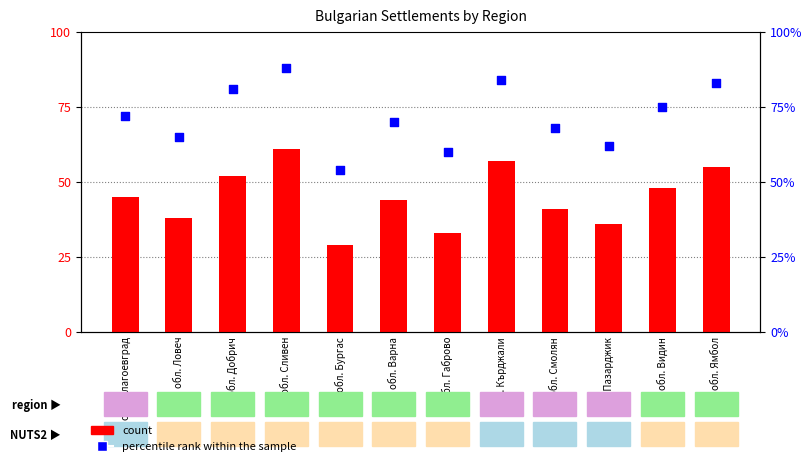

Which series has the largest total across all categories?

percentile rank within the sample